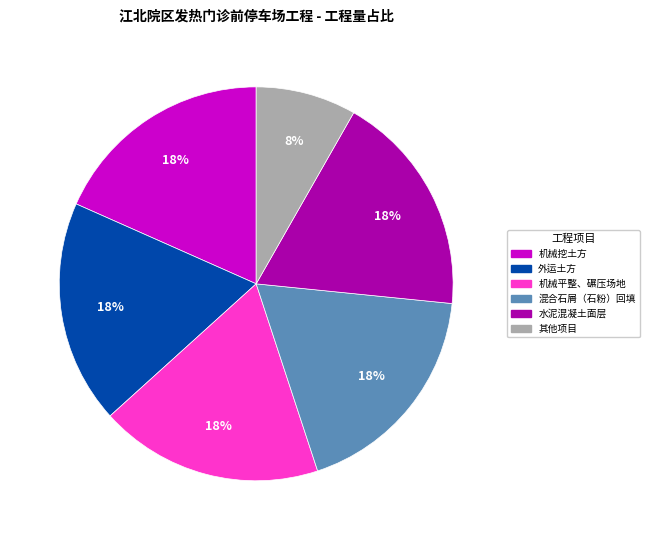

Approximately how many times larger is the value at 外运土方 compared to 混合石屑（石粉）回填?

1.0